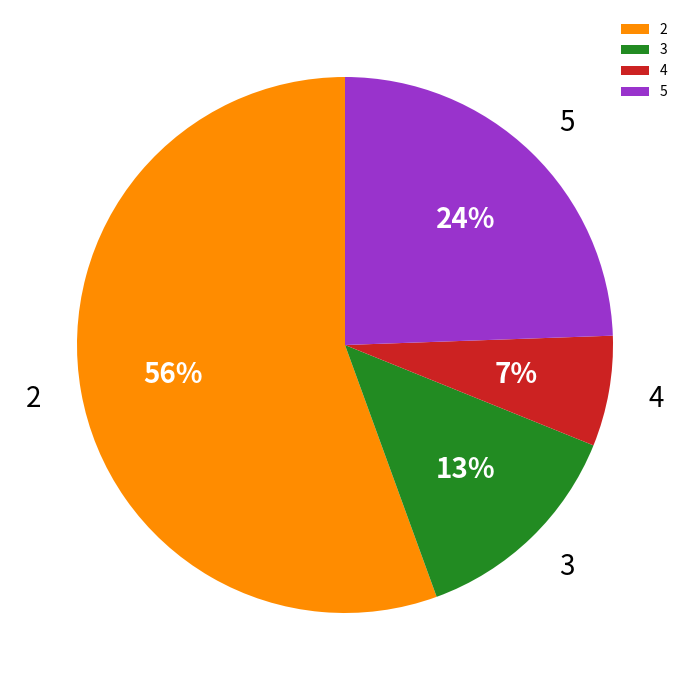

What is the ratio of the value at 2 to the value at 5?

2.3